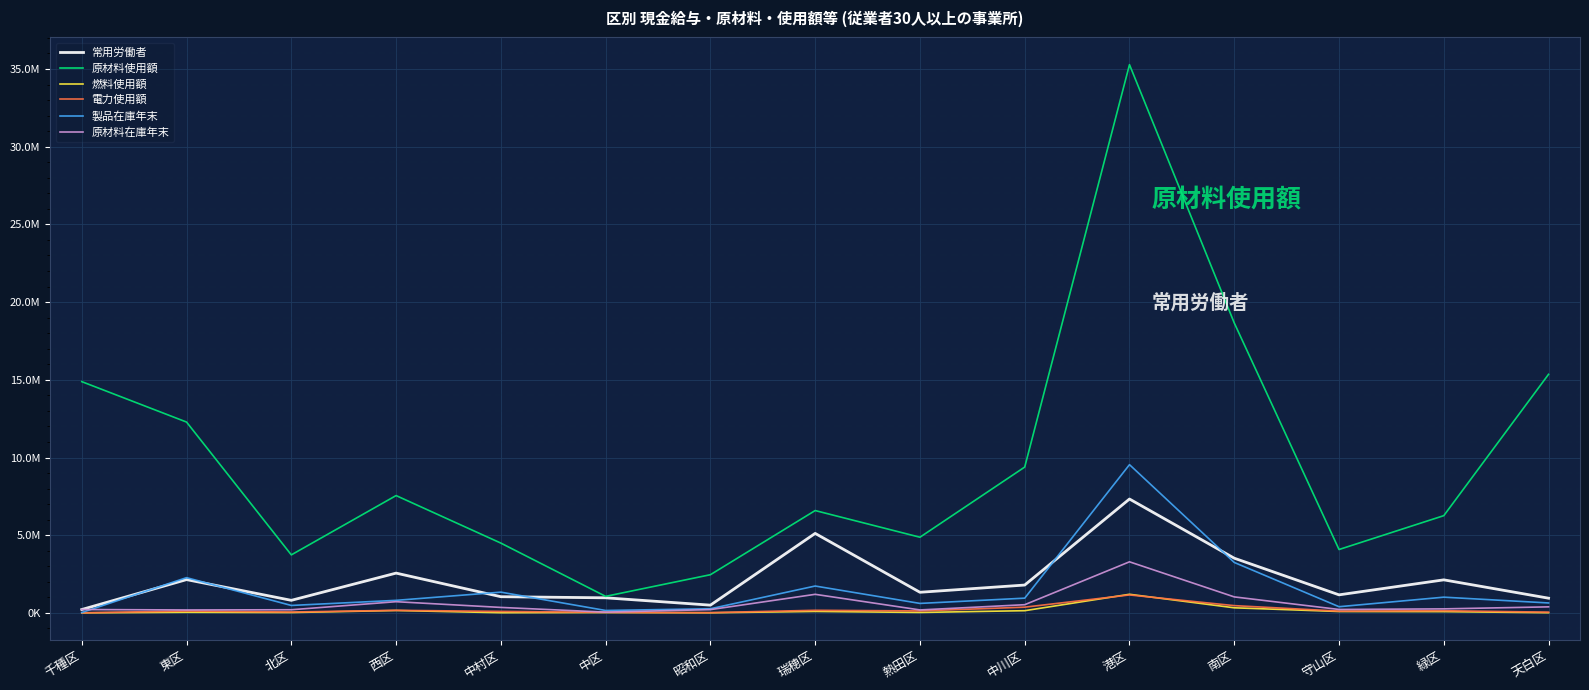

Which has a higher value, 天白区 or 東区?

東区